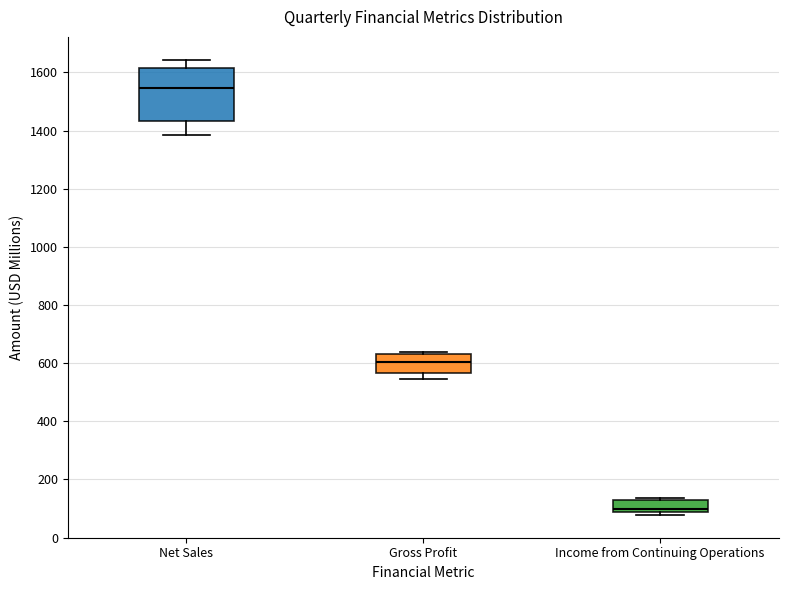

Which box has the highest median line?

Net Sales